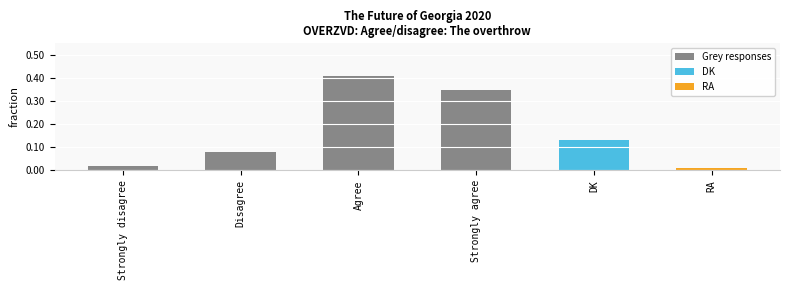

What is the difference between the maximum and second lowest values?

0.4